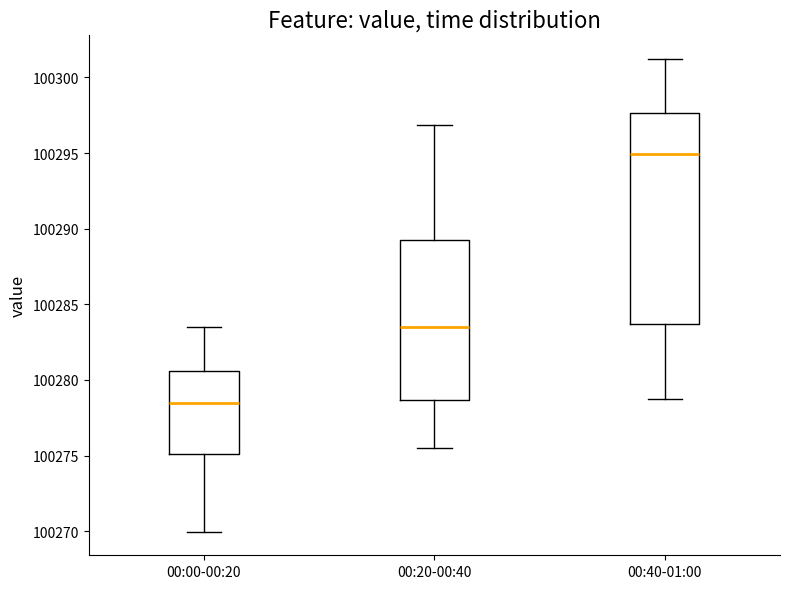

Reading left to right, transcribe this box plot: for each box, give where its median line is, the range the box spans, and where its two whiskers end, as read against the y-axis. The values are not printed on the chart, so give them approximately, as read against the axis.

00:00-00:20: median 100278.5, box 100275.0 to 100280.5, whiskers 100270.0 to 100283.5
00:20-00:40: median 100283.5, box 100278.5 to 100289.5, whiskers 100275.5 to 100297.0
00:40-01:00: median 100295.0, box 100283.5 to 100297.5, whiskers 100278.5 to 100301.0